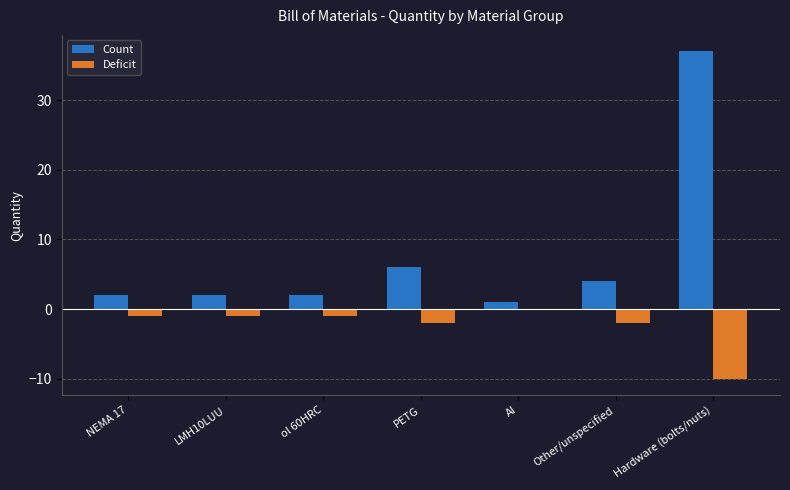

Is the value of Count at Al greater than the value of Deficit at NEMA 17?

Yes